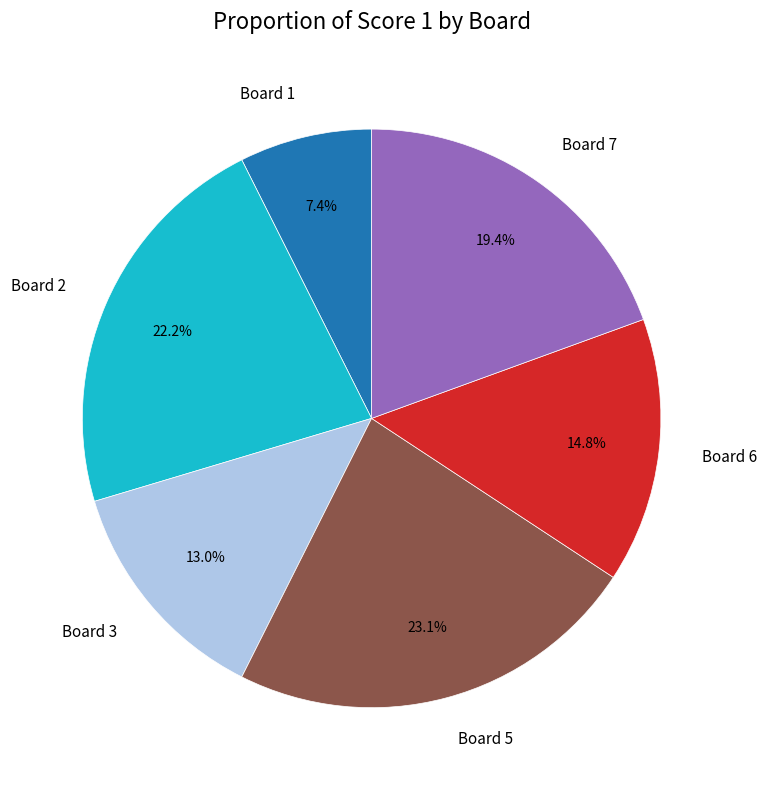

How many segments does this pie chart have?

6